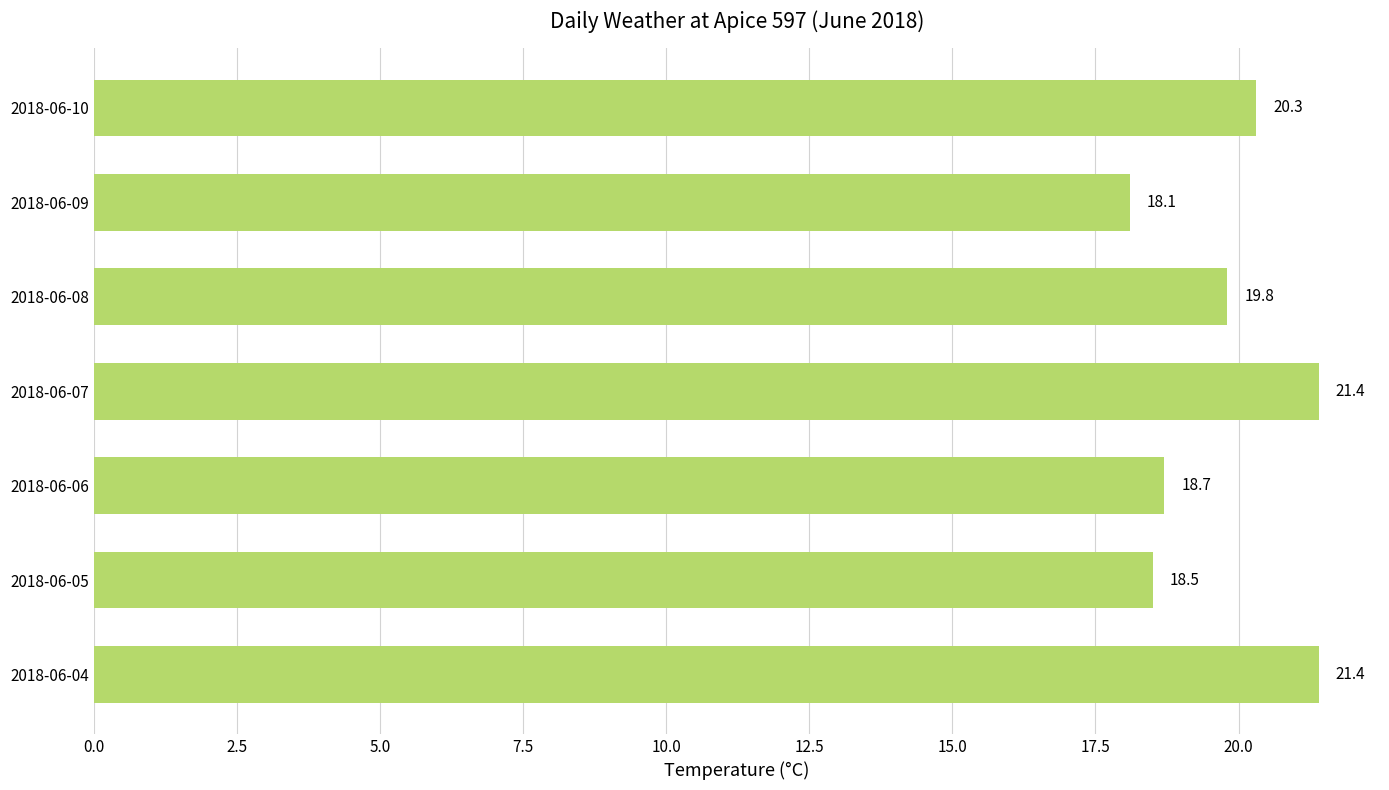

The value at 2018-06-10 is 20.3. True or false?

True